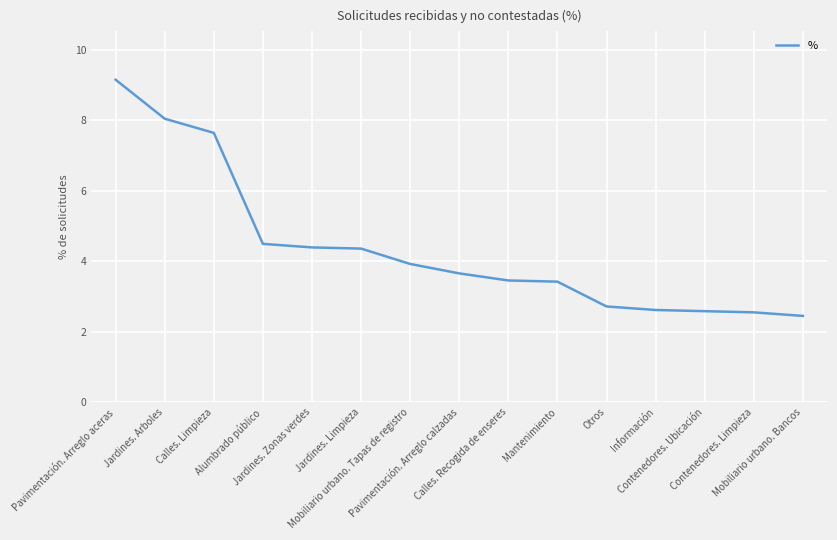

What is the smallest value displayed?

2.4